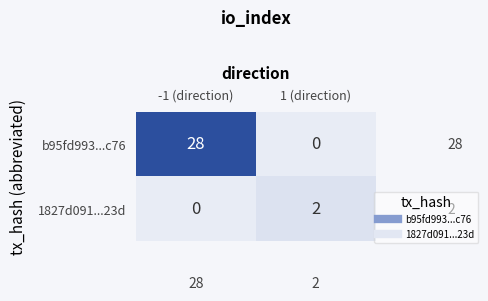

What is the average value of the b95fd993...c76 series?

14